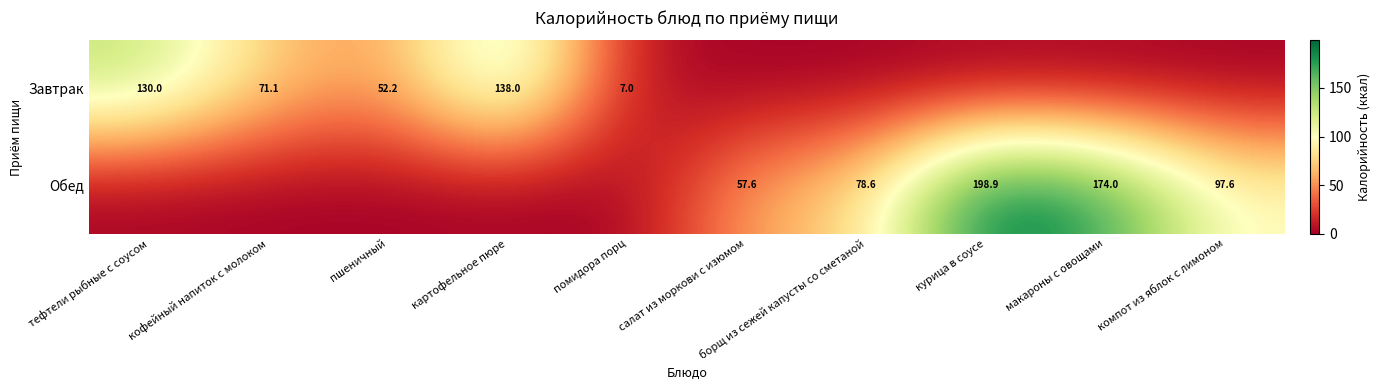

What is the difference between the Завтрак values at пшеничный and картофельное пюре?

85.8